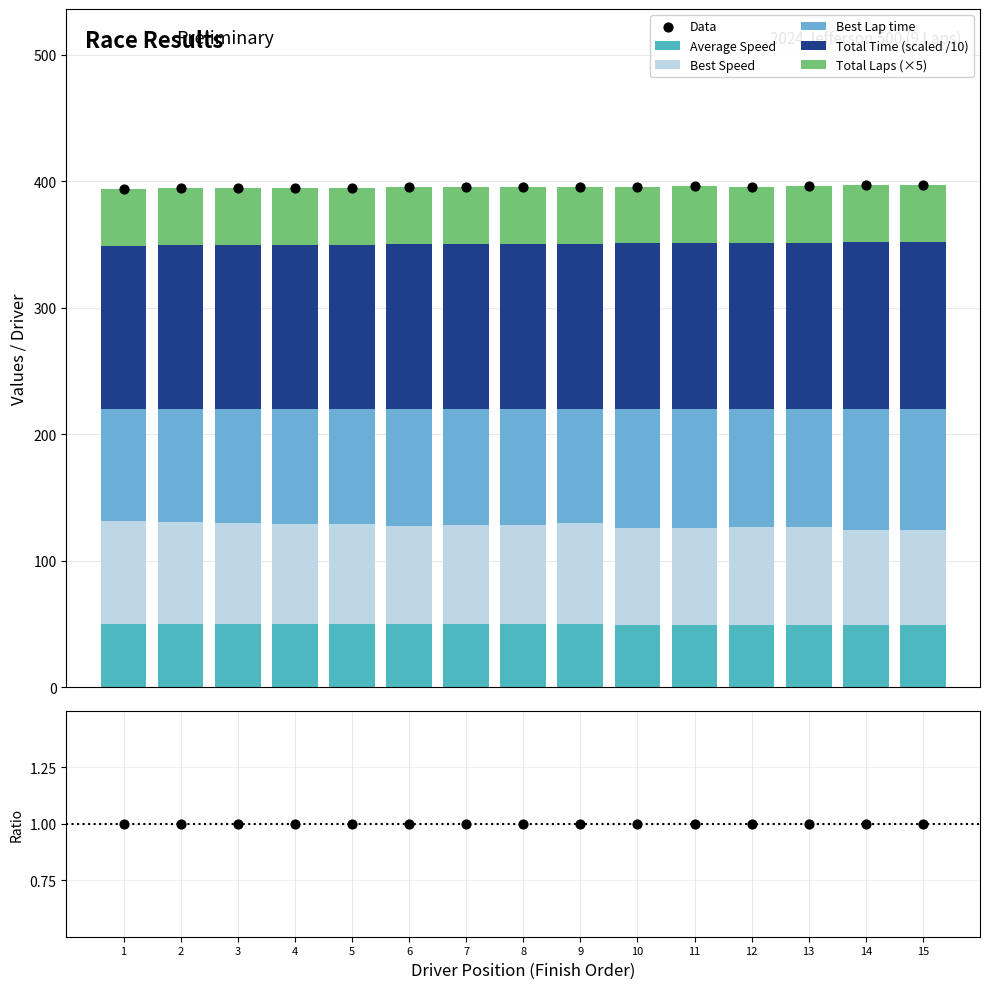

How many values in the Average Speed series are below 49?

2